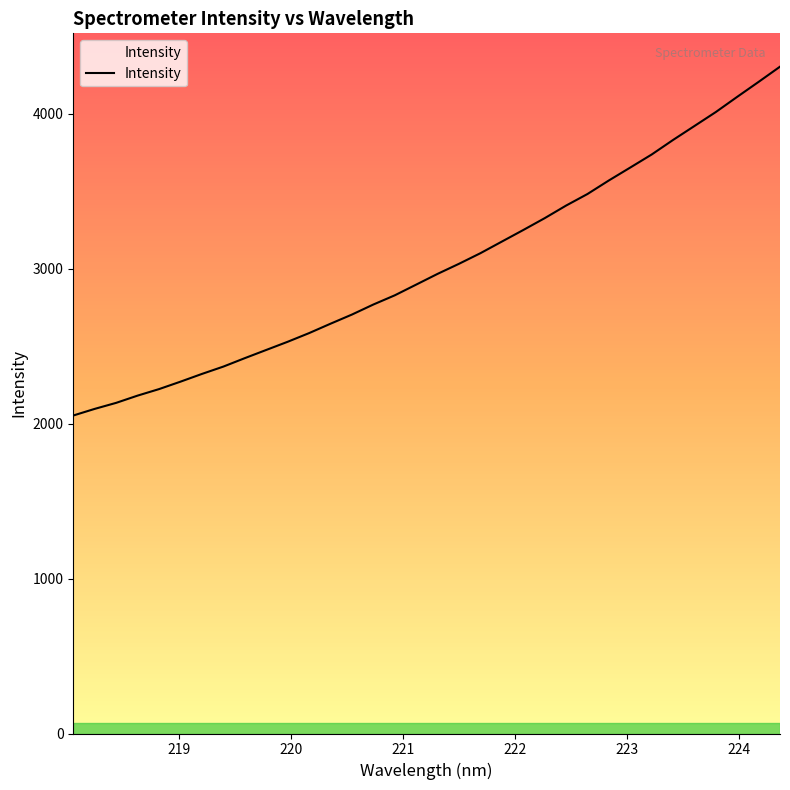

What is the maximum value shown in the chart?

4305.4